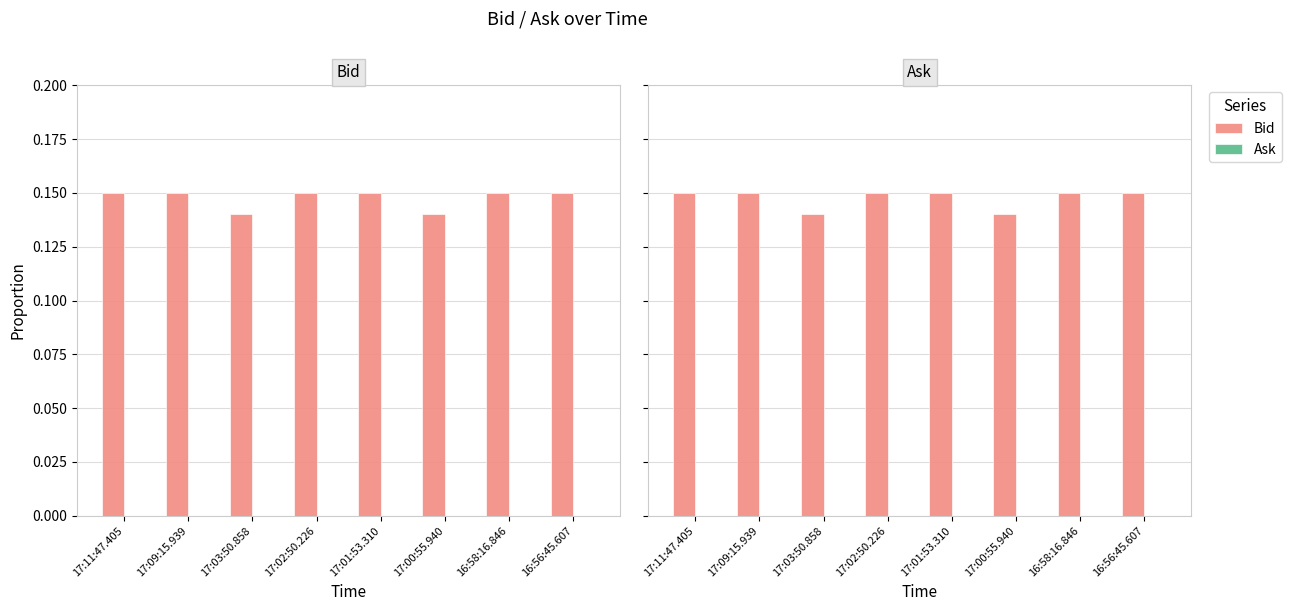

How many bars are there in total?

16